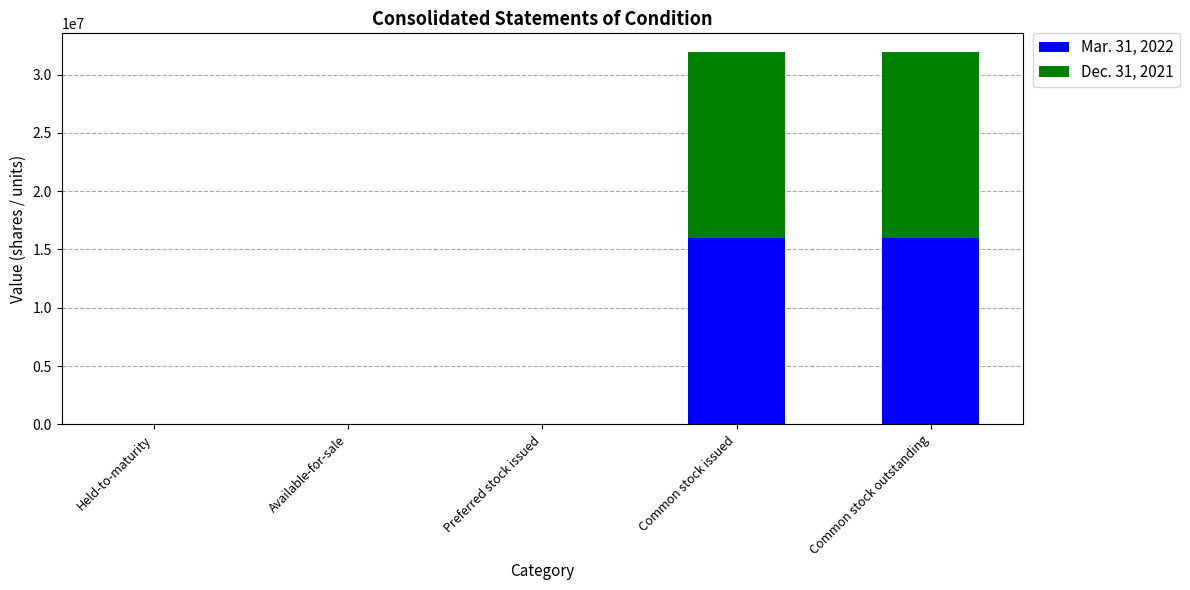

What is the total value across all series at Common stock outstanding?

31933090